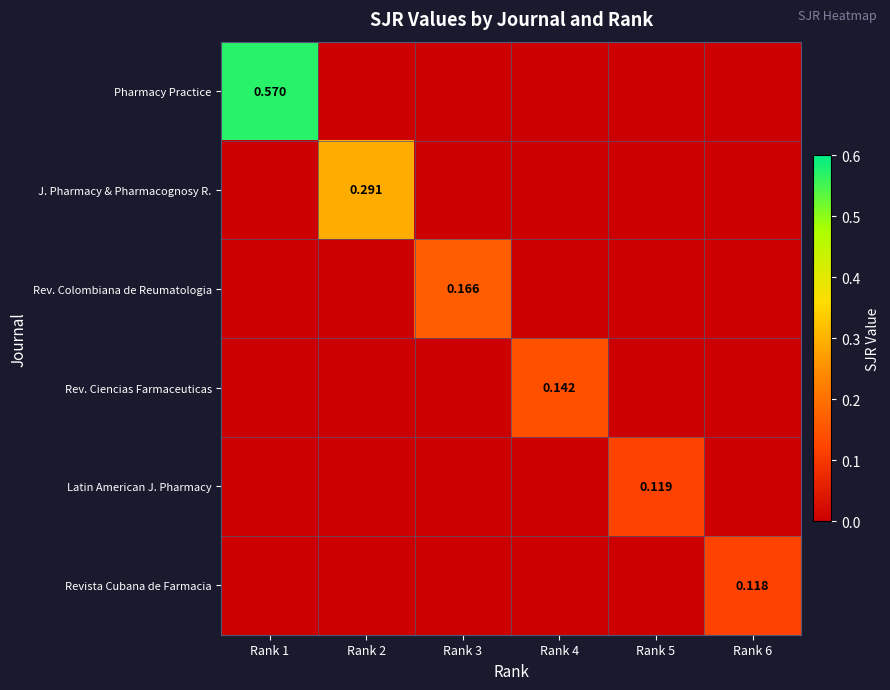

Rank the series at Rank 2 from highest to lowest value.

J. Pharmacy & Pharmacognosy R., Pharmacy Practice, Rev. Colombiana de Reumatologia, Rev. Ciencias Farmaceuticas, Latin American J. Pharmacy, Revista Cubana de Farmacia